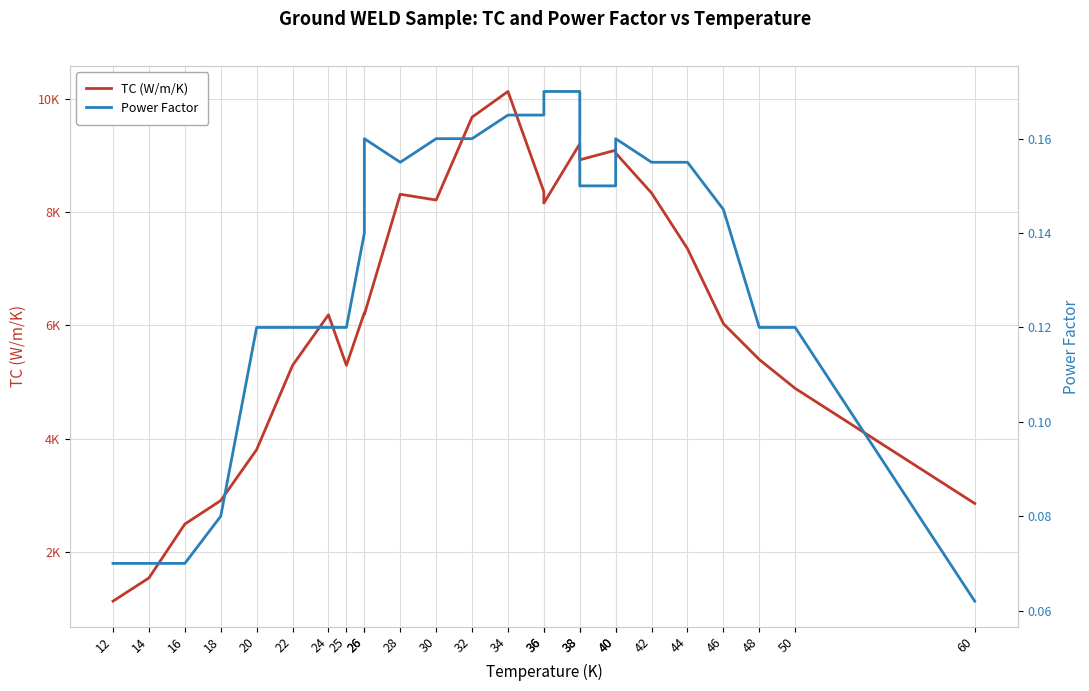

Reading left to right, transcribe all the data shown in this chart.

TC (W/m/K): 1125.2	1535.4	2488.0	2903.9	3804.4	5292.8	6187.3	5295.2	6223.6	6193.7	8318.8	8216.8	9682.1	10135.9	8364.6	8163.4	9210.9	8927.5	9098.1	9047.1	8340.8	7356.4	6032.2	5397.0	4886.6	2852.6
Power Factor: 0.1	0.1	0.1	0.1	0.1	0.1	0.1	0.1	0.1	0.2	0.2	0.2	0.2	0.2	0.2	0.2	0.2	0.1	0.1	0.2	0.2	0.2	0.1	0.1	0.1	0.1